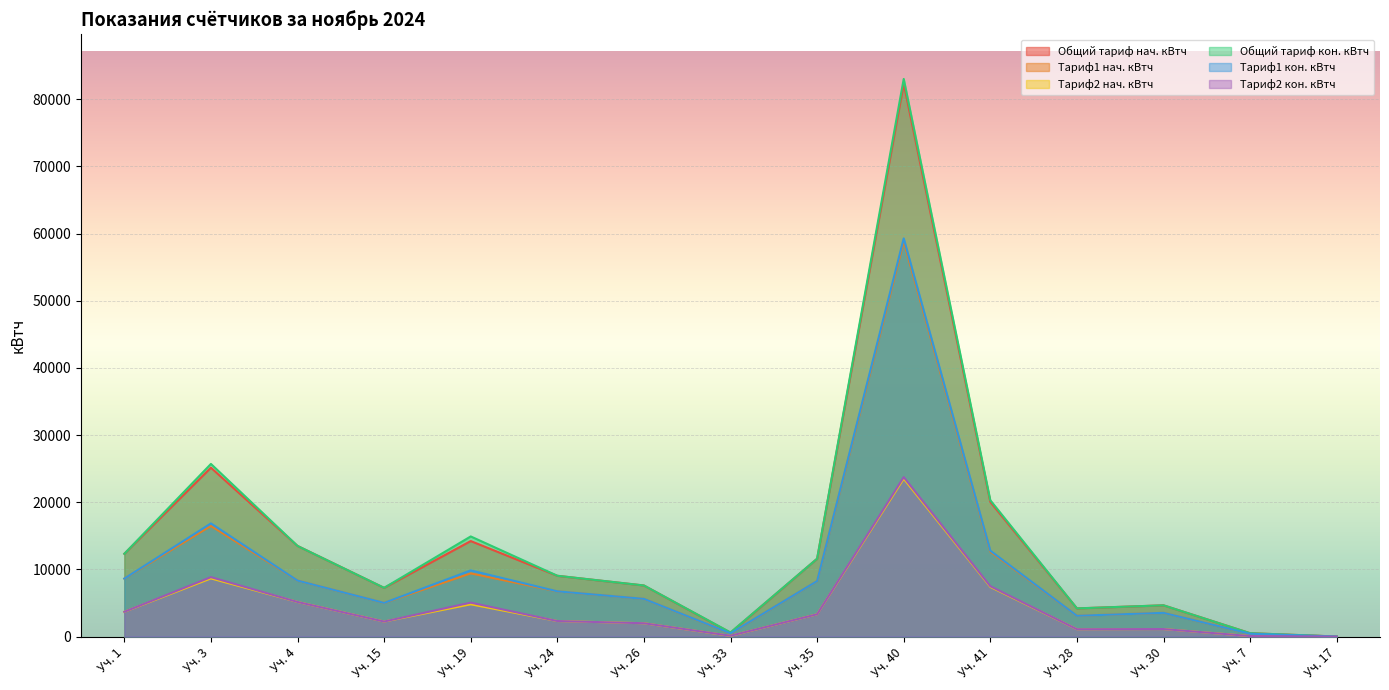

Read the Тариф1 нач. кВтч value at Уч. 26.

5618.2